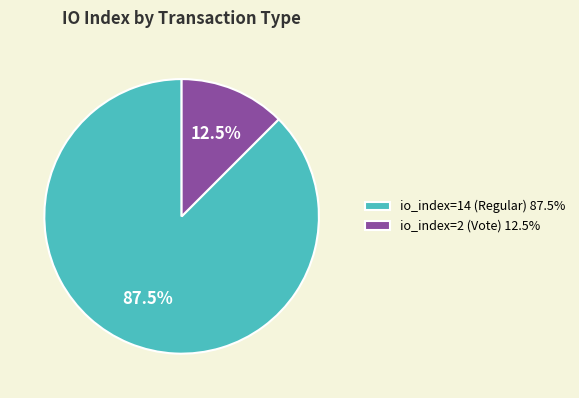

Does any single category account for the majority?

Yes